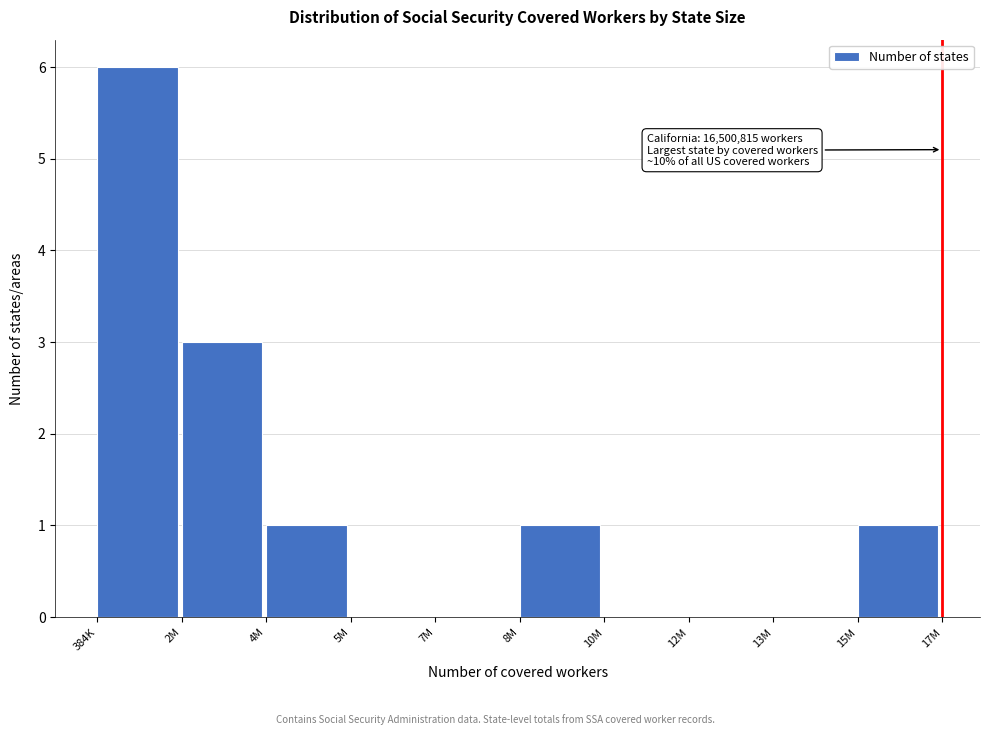

Reading left to right, list all the values displayed in this chart.

384K=6	2M=3	4M=1	5M=0	7M=0	8M=1	10M=0	12M=0	13M=0	15M=1